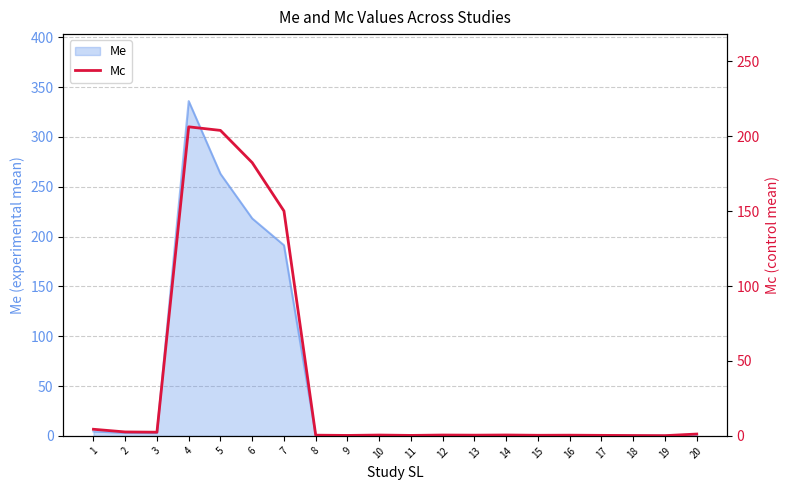

Reading right to left, what are all the values shown in this chart?

20=1.2	19=0.2	18=0.2	17=0.3	16=0.5	15=0.4	14=0.6	13=0.5	12=0.6	11=0.3	10=0.6	9=0.3	8=0.5	7=150.1	6=182.4	5=203.9	4=206.3	3=2.5	2=2.6	1=4.4